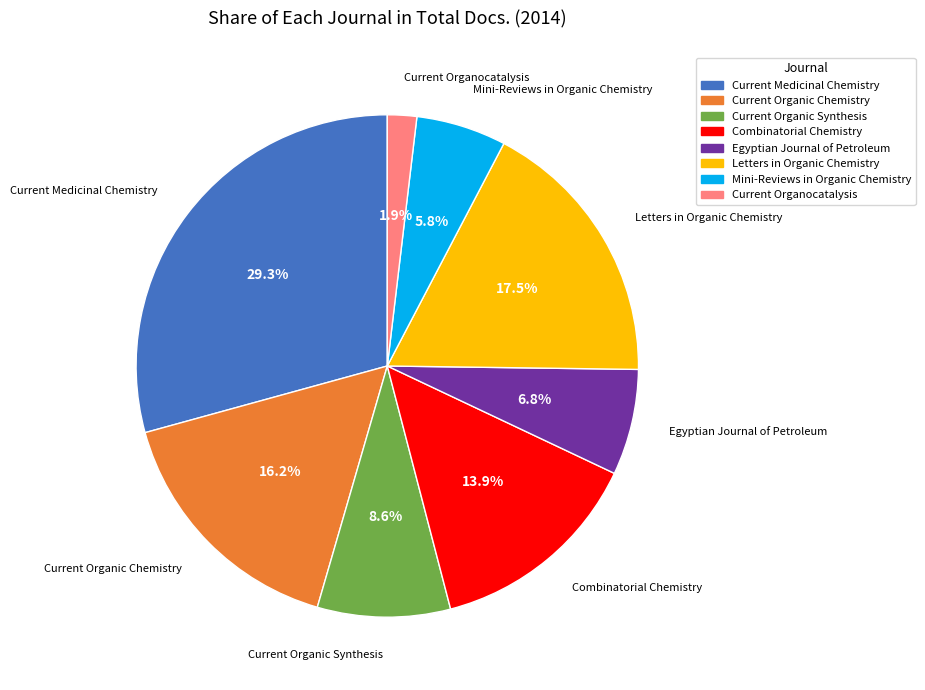

Does Combinatorial Chemistry represent more than half of the total?

No